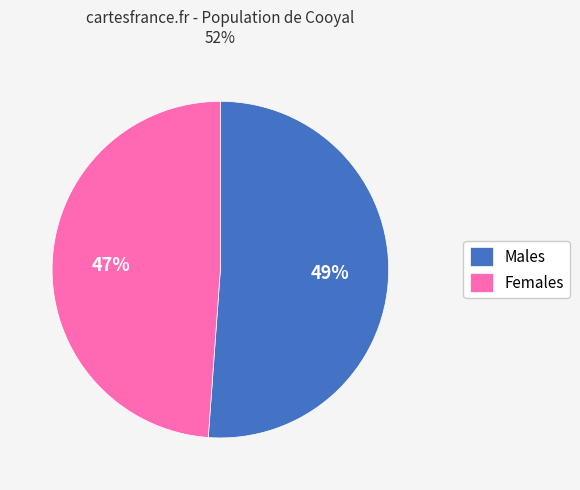

What percentage do Females and Males together represent?

100.0%